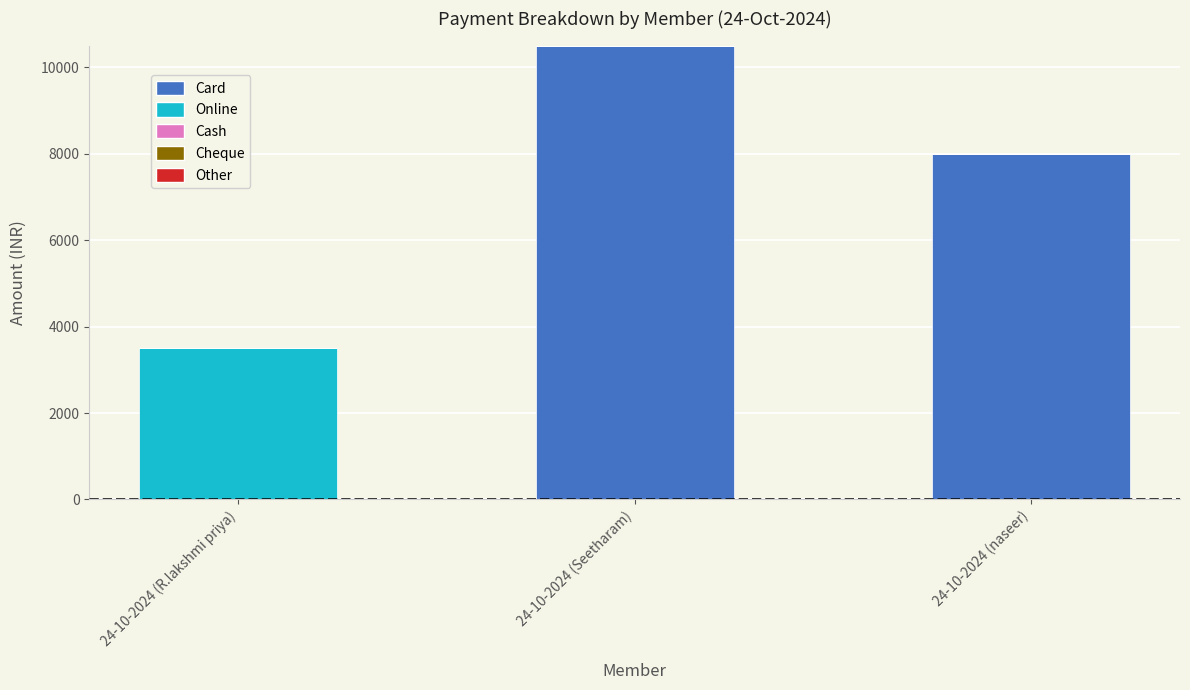

At which category is the sum across all series the highest?

24-10-2024 (Seetharam)